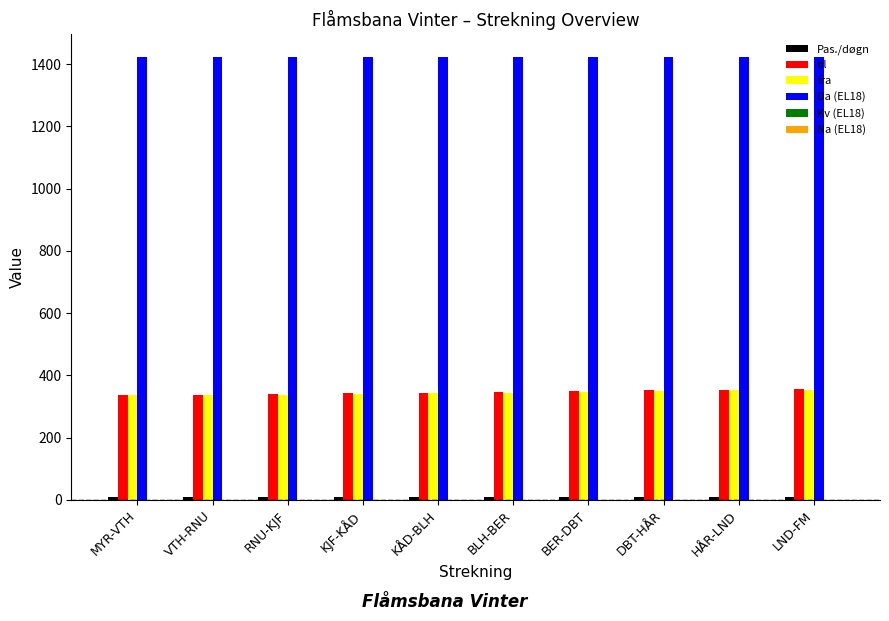

What is the total value across all series at DBT-HÅR?

2134.7